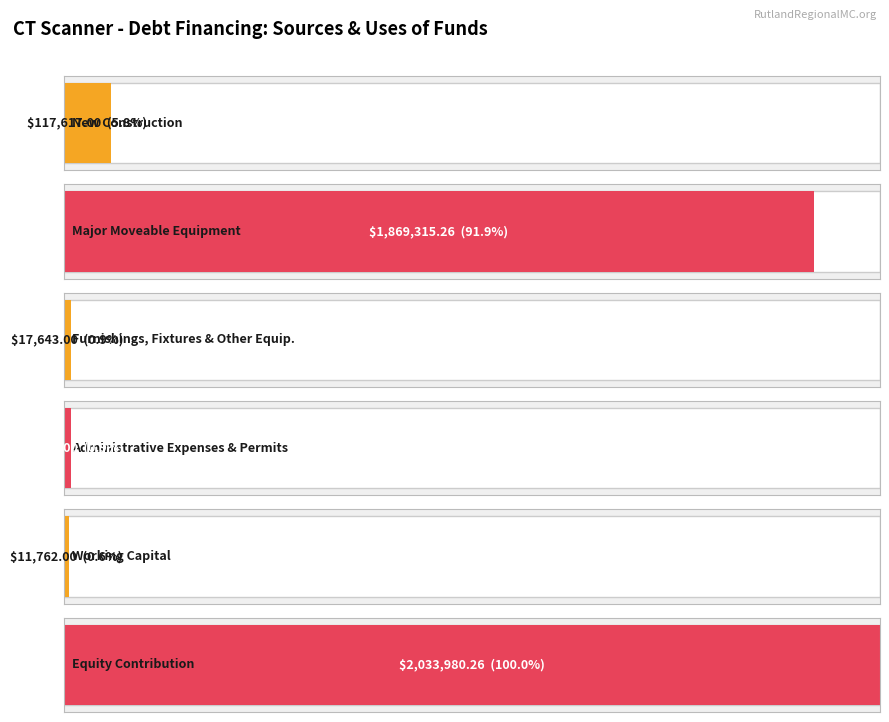

What is the difference between the maximum and minimum values?

2022218.3